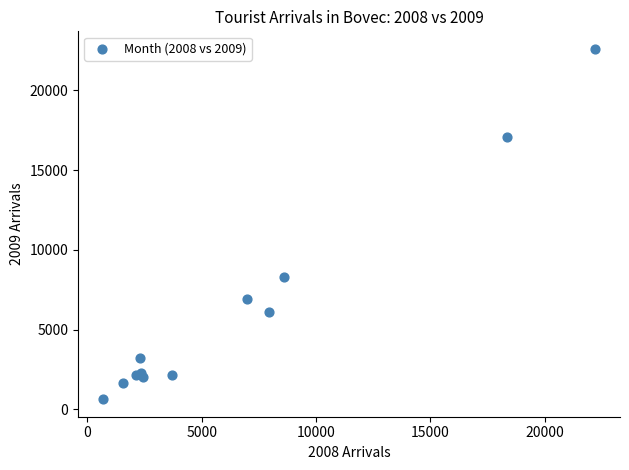

What Y value in the scatter plot is closest to 11618?

8308.3